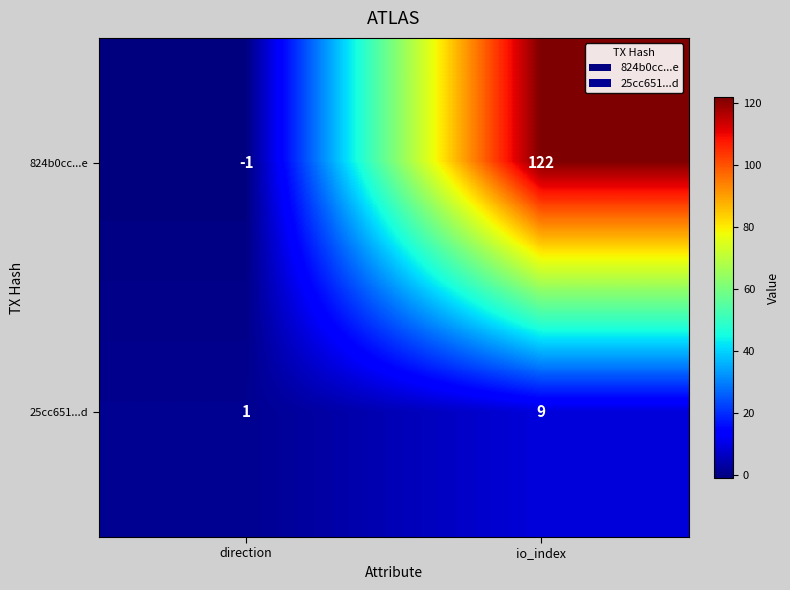

Reading left to right, list all the values displayed in this chart.

824b0cc...e: direction=-1	io_index=122
25cc651...d: direction=1	io_index=9